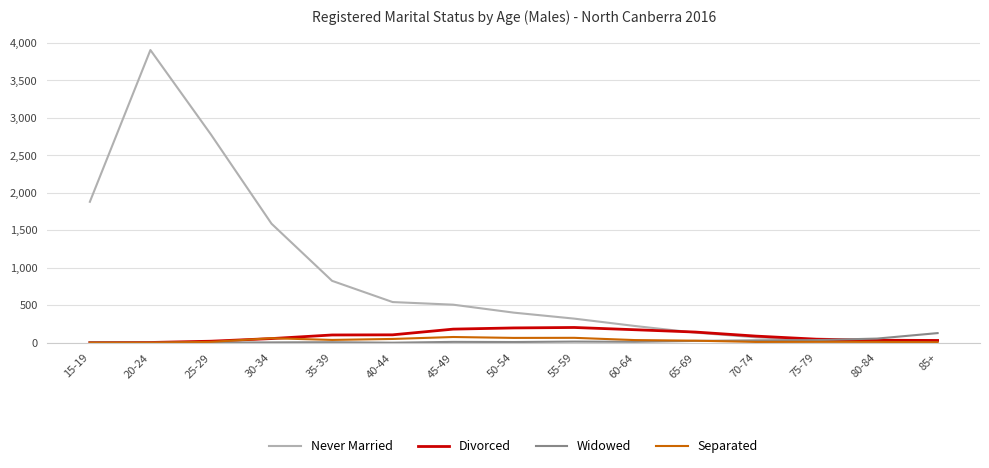

Which series has the largest total across all categories?

Never Married